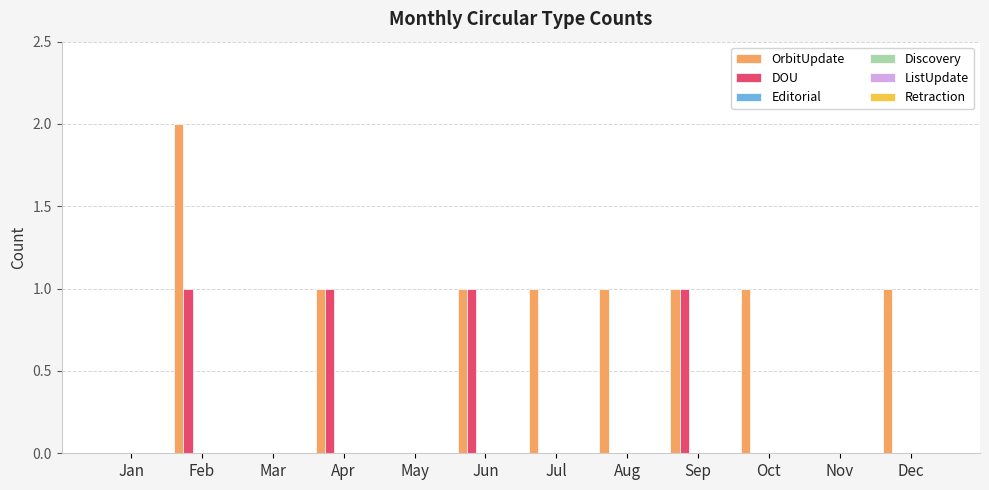

What is the sum of all DOU values?

4